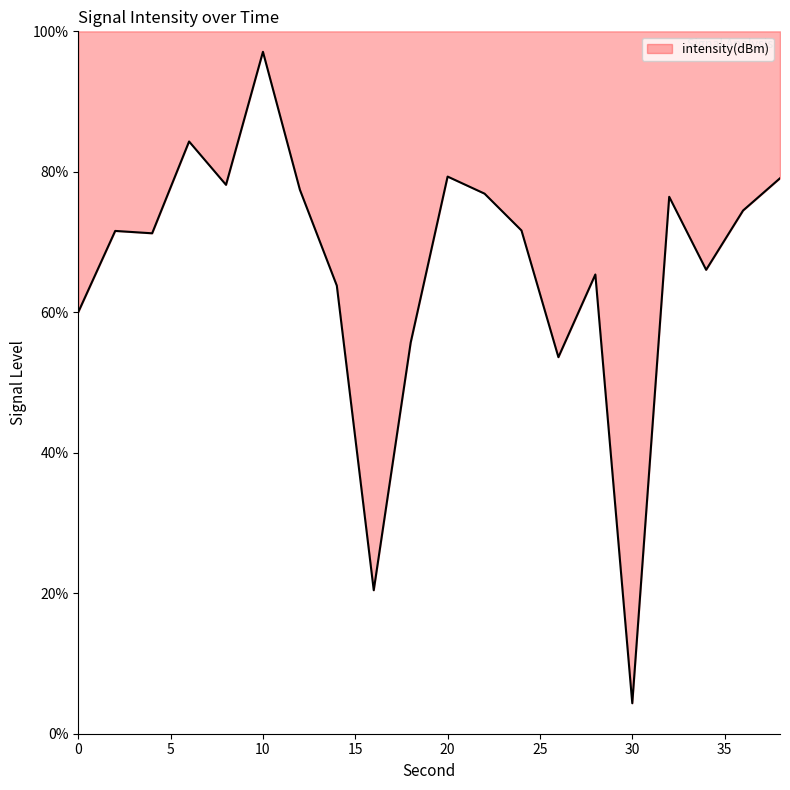

What is the smallest value displayed?

4.3